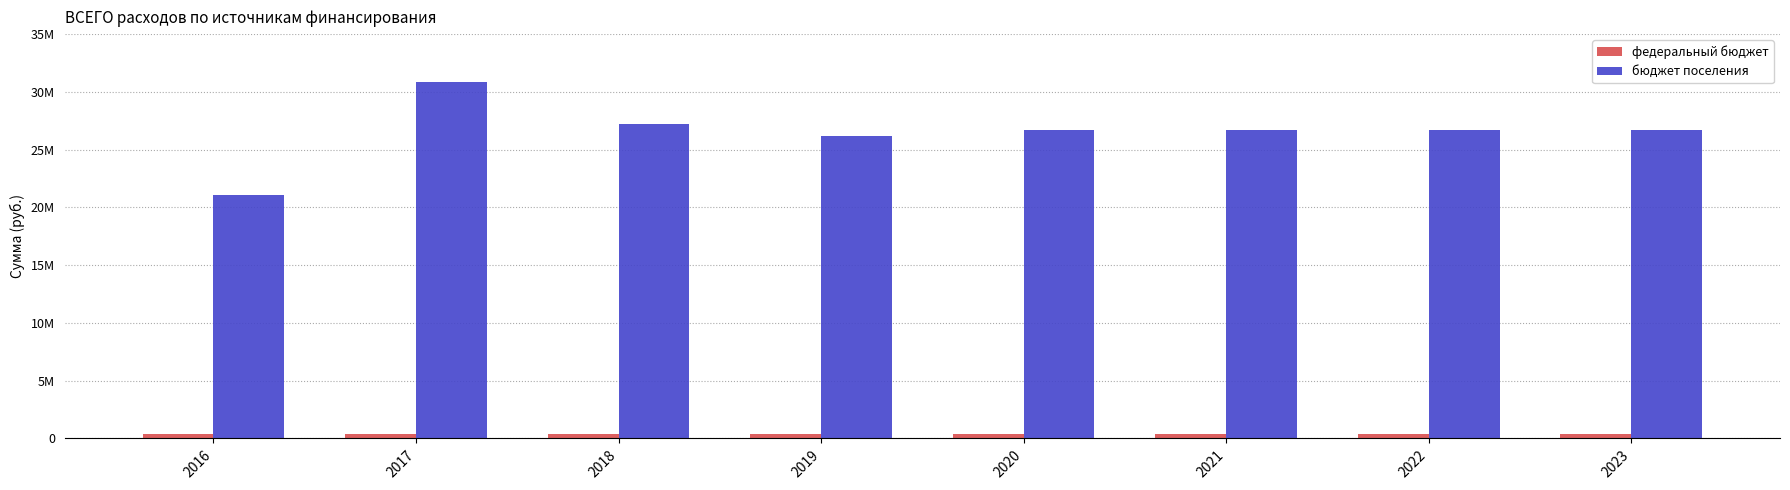

Read the федеральный бюджет value at 2020.

411000